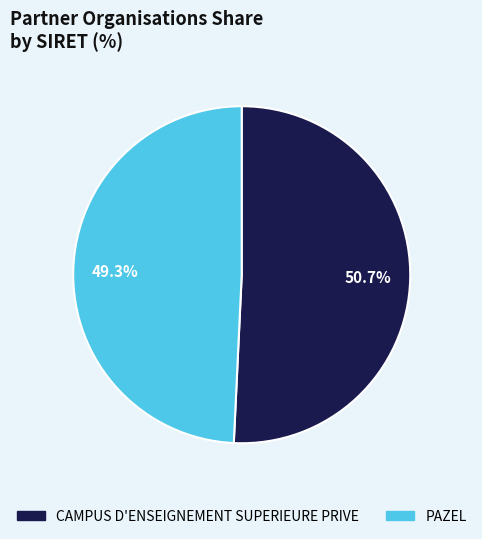

Count the number of slices in the pie.

2